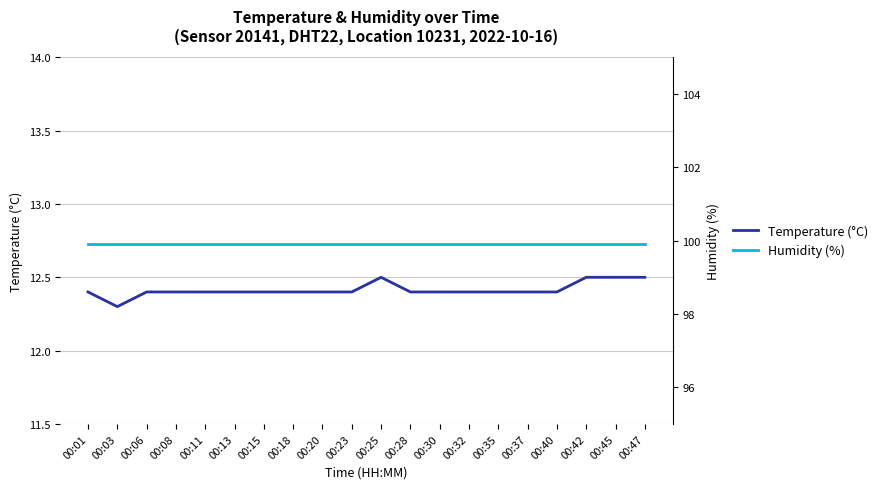

What is the total value across all series at 00:45?

112.4